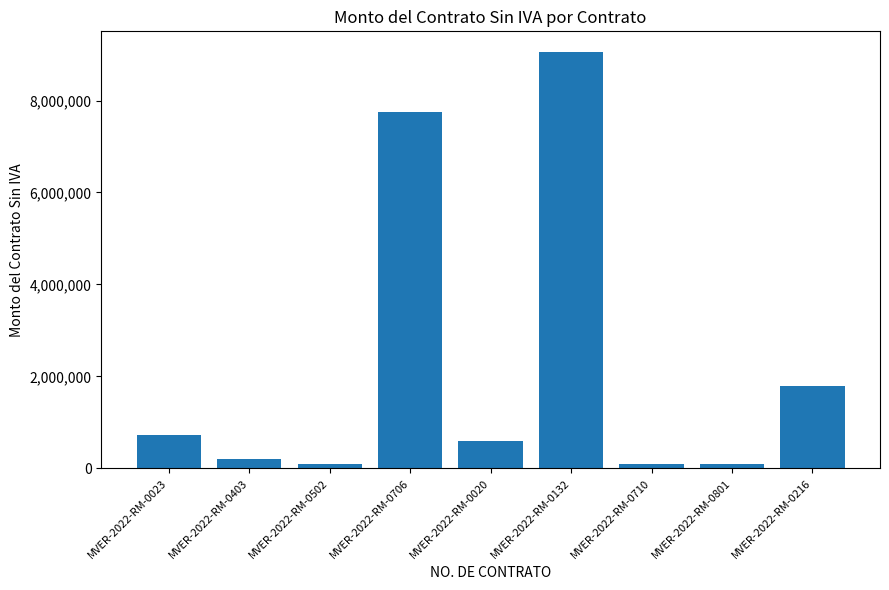

What is the sum of all values?

20448029.9